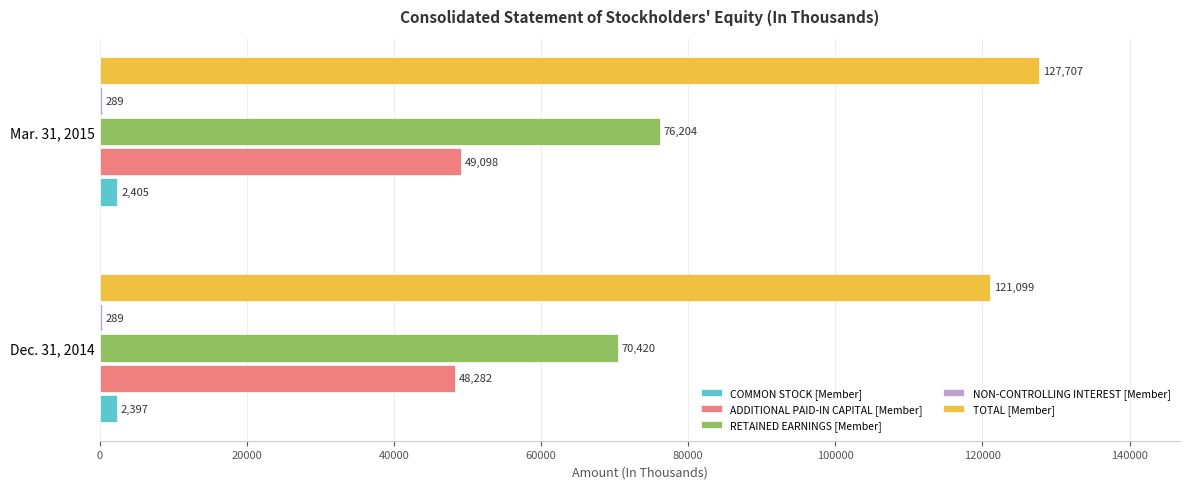

Which series changed the most between Dec. 31, 2014 and Mar. 31, 2015?

TOTAL [Member]